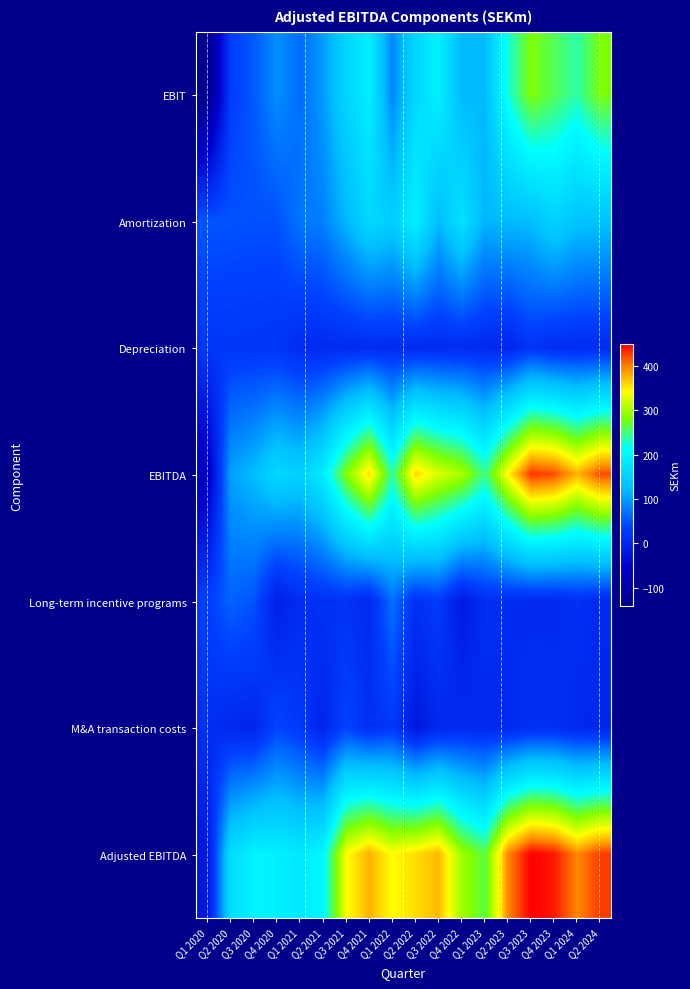

What is the total value across all series at Q2 2020?

437.7